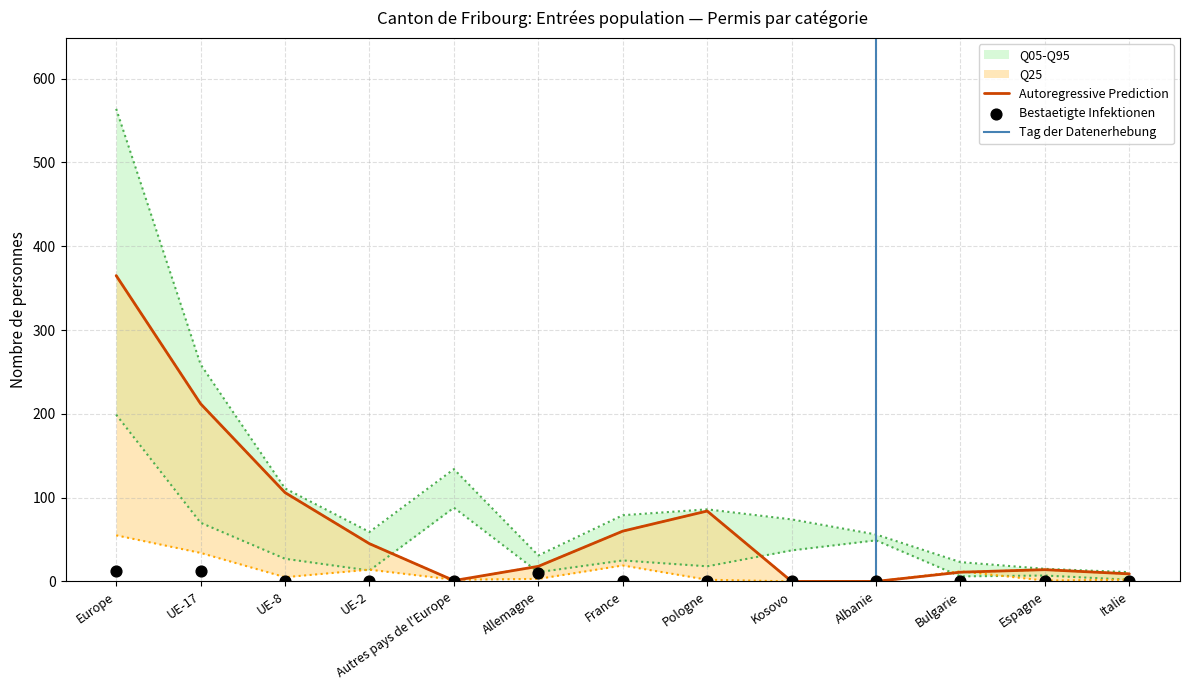

At which category is the sum across all series the highest?

Europe